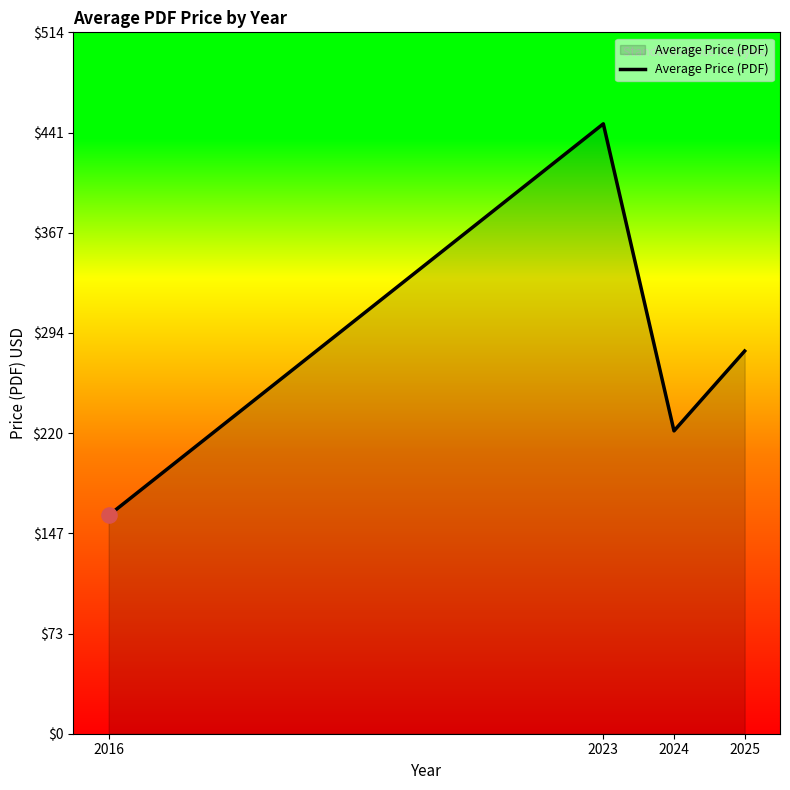

What is the ratio of the value at 2023 to the value at 2025?

1.6